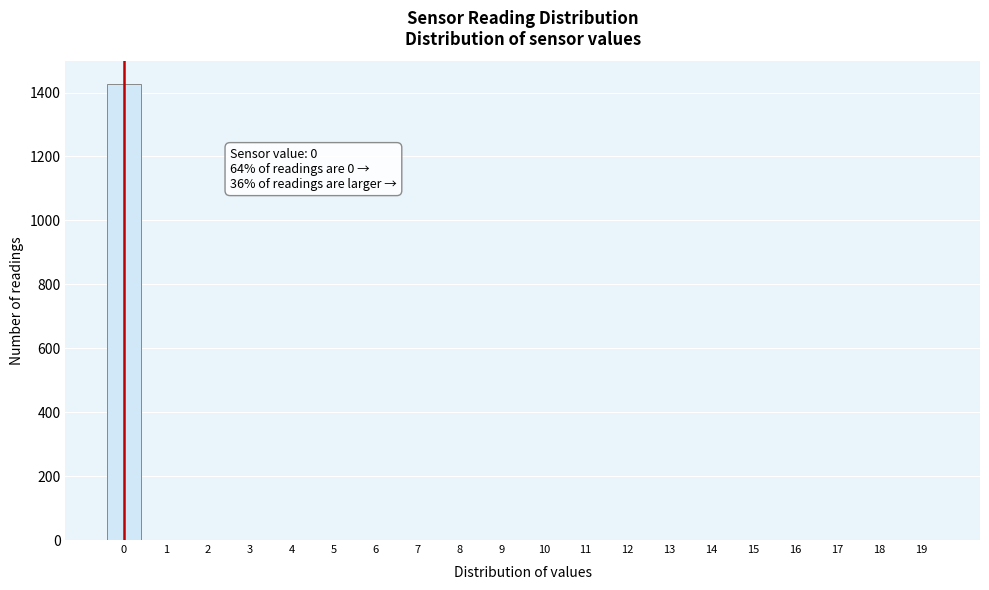

Reading left to right, extract all data points from this chart.

0=1426	1=0	2=0	3=0	4=0	5=0	6=0	7=0	8=0	9=0	10=0	11=0	12=0	13=0	14=0	15=0	16=0	17=0	18=0	19=0